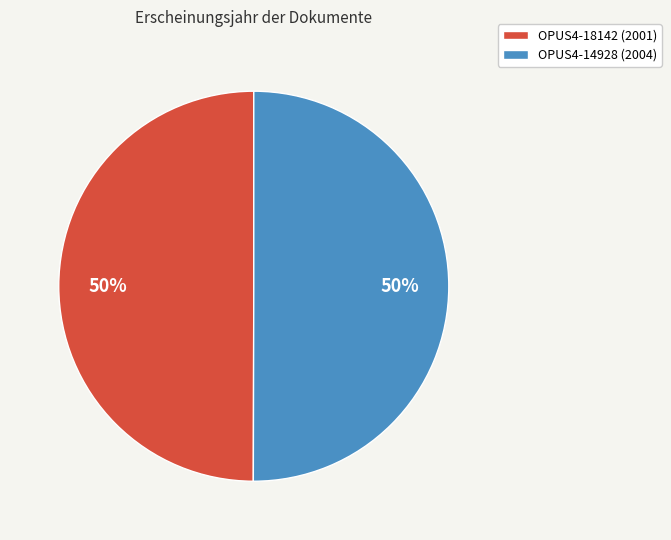

Is the sum of OPUS4-18142 (2001) and OPUS4-14928 (2004) greater than half?

Yes